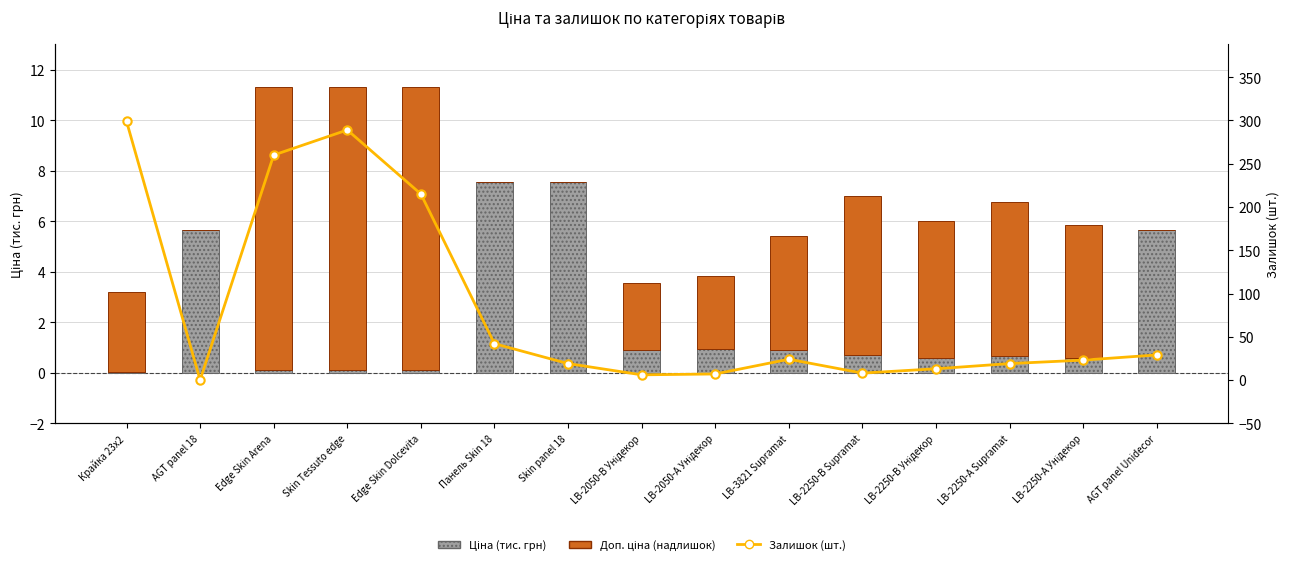

List the series in order of their peak value, lowest first.

Ціна (тис. грн), Доп. ціна (надлишок), Залишок (шт.)